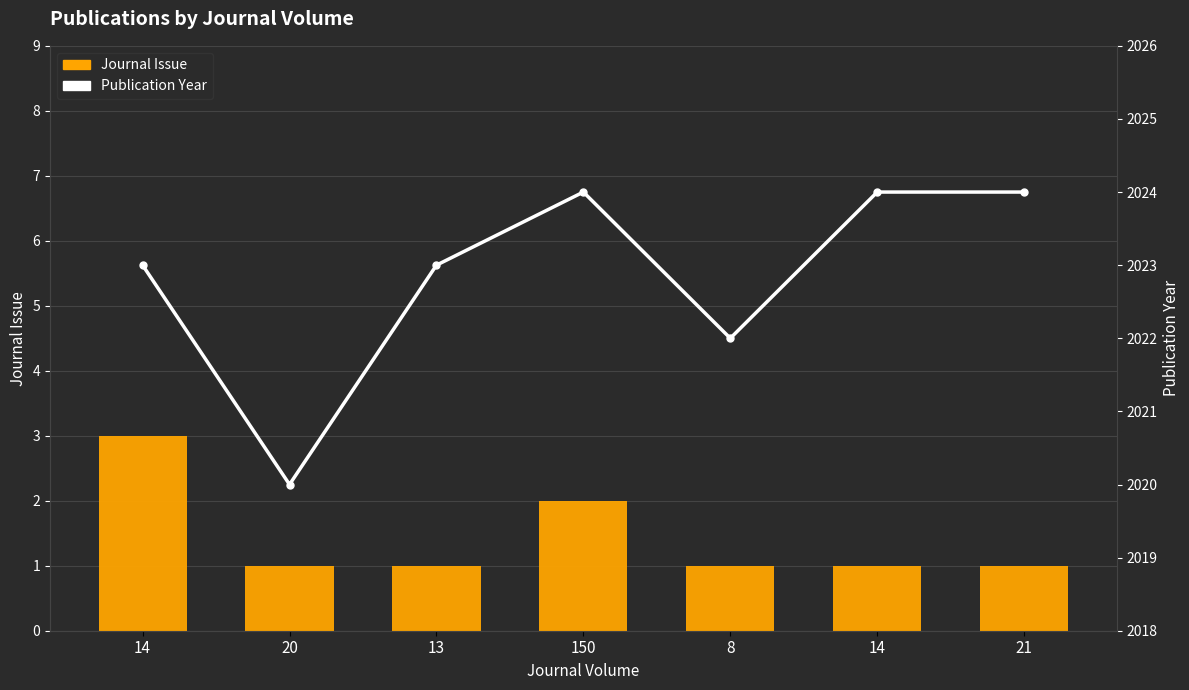

Reading left to right, extract all data points from this chart.

Journal Issue: 14=3	20=1	13=1	150=2	8=1	14=1	21=1
Publication Year: 14=2023	20=2020	13=2023	150=2024	8=2022	14=2024	21=2024